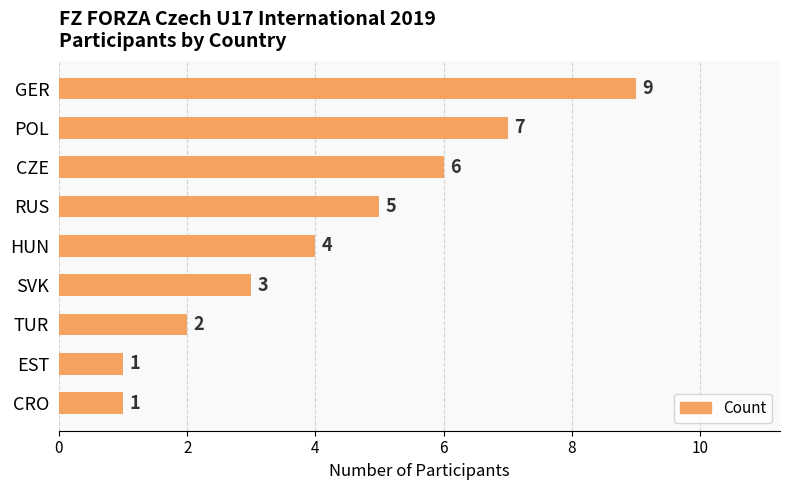

Is it true that the value at TUR is 2?

True